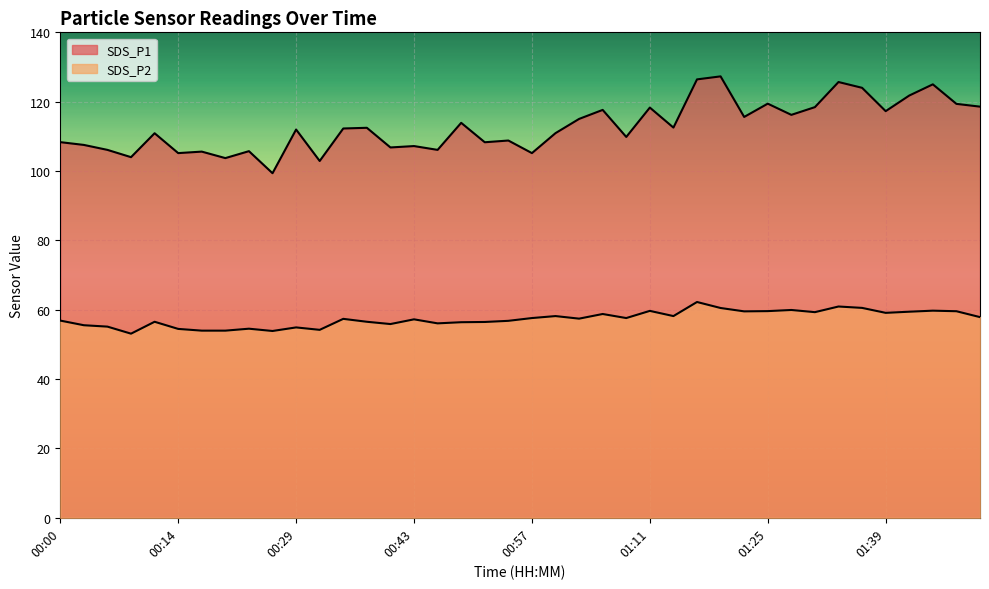

Rank the series by their maximum value, from lowest to highest.

SDS_P2, SDS_P1